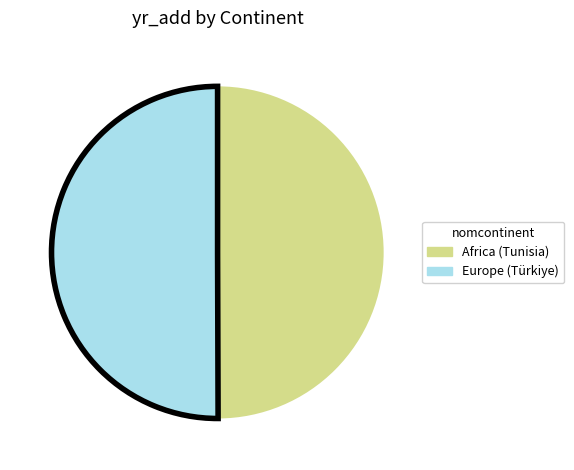

Approximately how many times larger is the value at Africa (Tunisia) compared to Europe (Türkiye)?

1.0